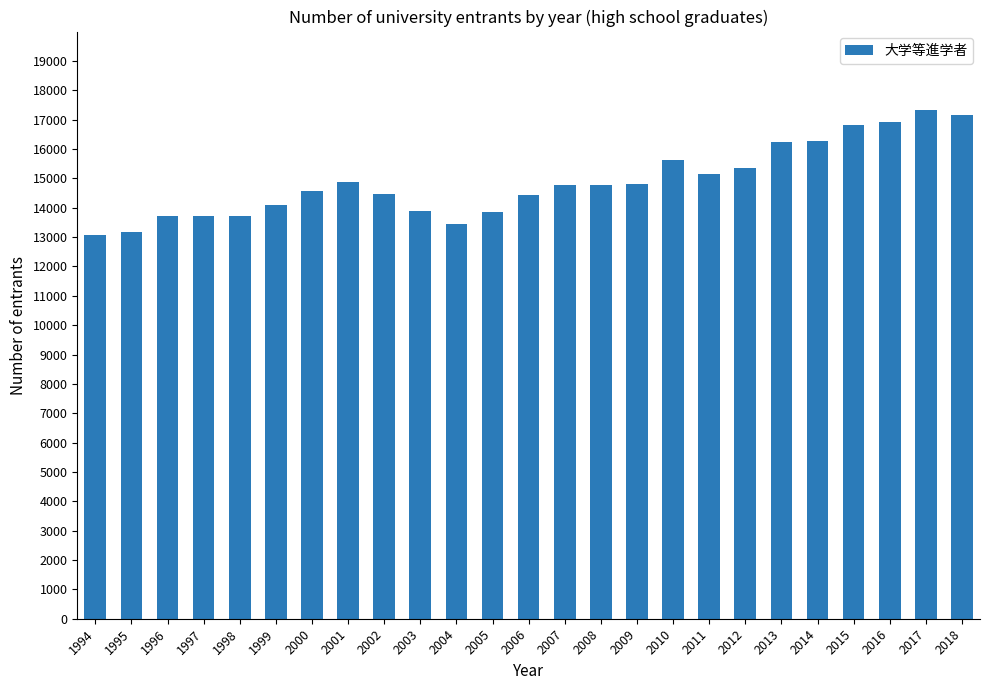

What is the change in value from 2001 to 2016?

+2059